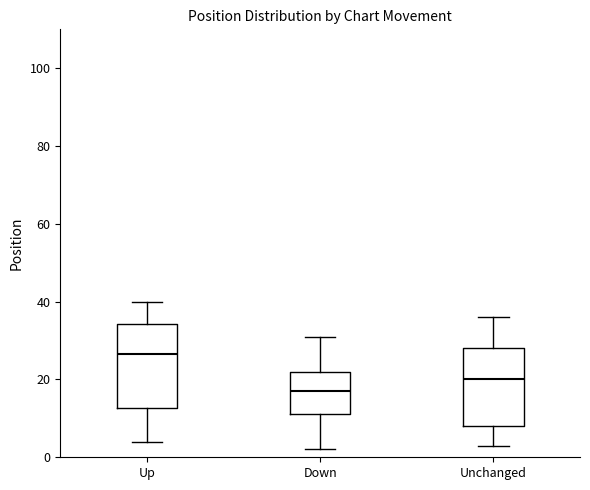

Where is the lower edge of the box for Up on the y-axis? The values are not printed on the chart, so give them approximately, as read against the axis.

12